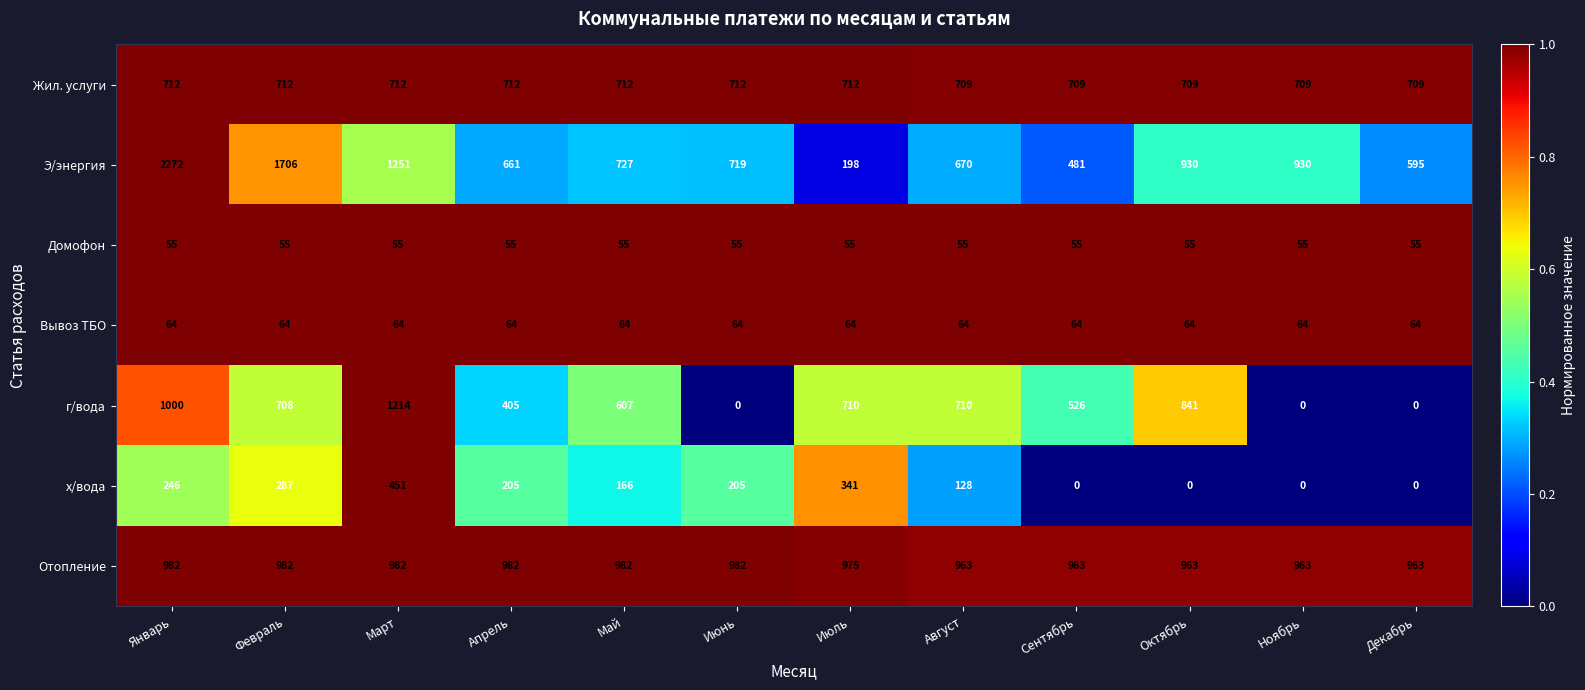

List the series in order of their peak value, highest first.

Э/энергия, г/вода, Отопление, Жил. услуги, х/вода, Вывоз ТБО, Домофон